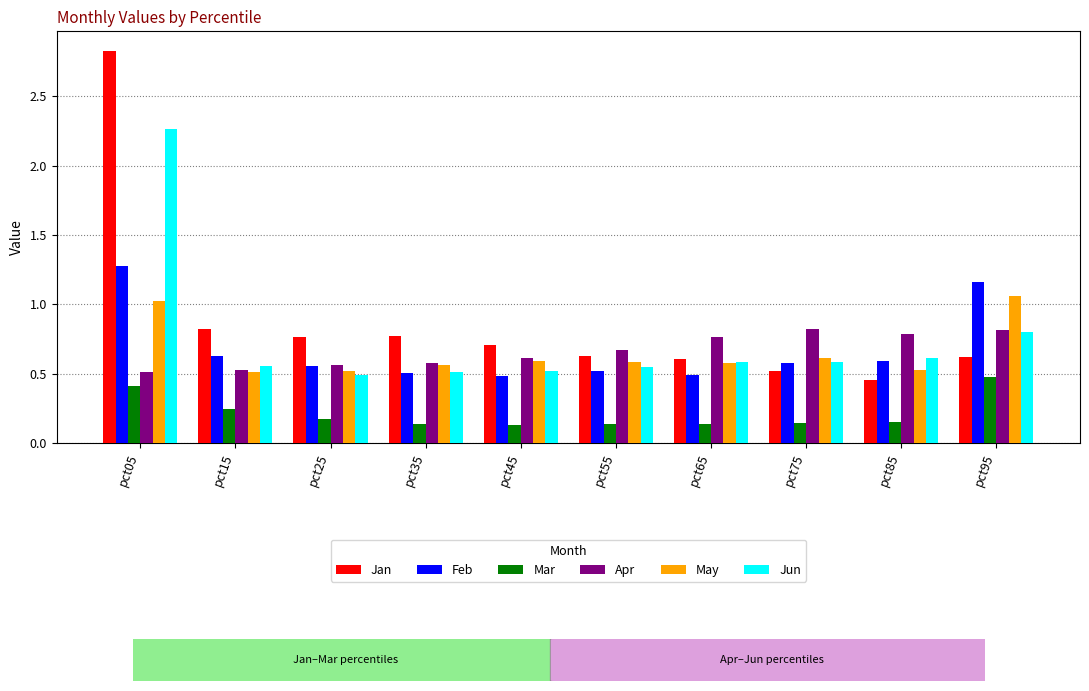

What is the sum of all Apr values?

6.7